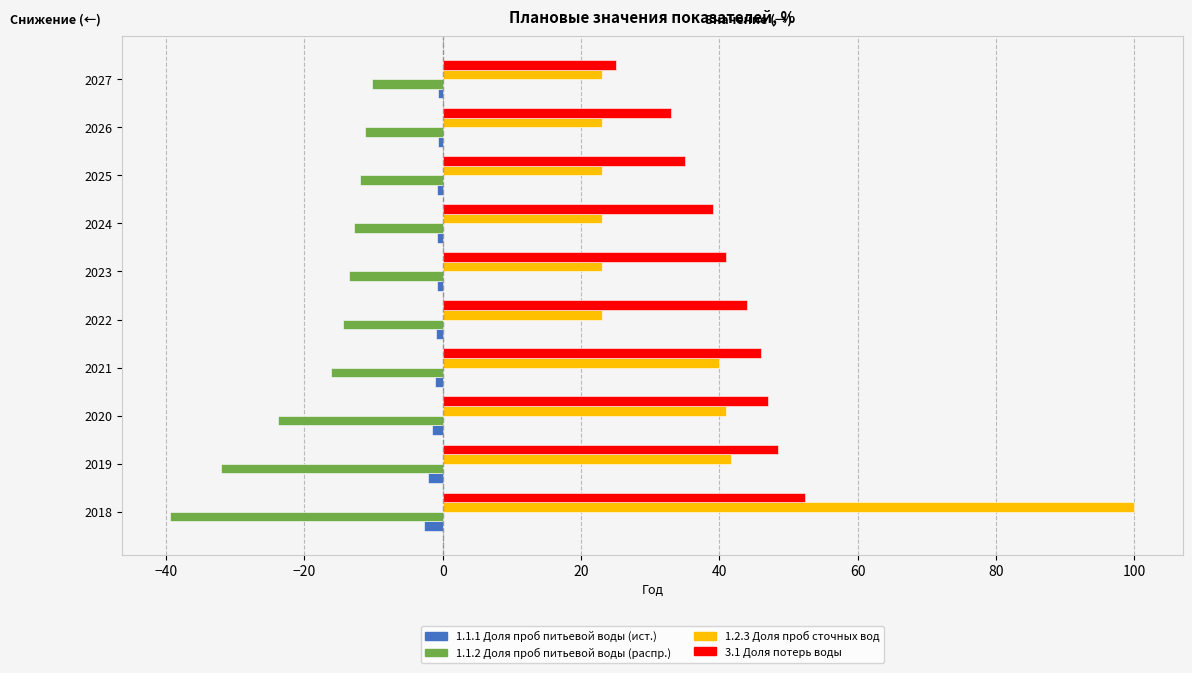

How many categories are shown in the chart?

10